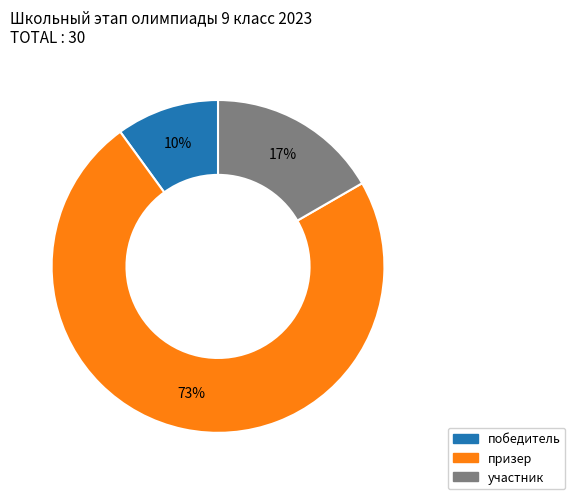

Which has a higher value, участник or победитель?

участник